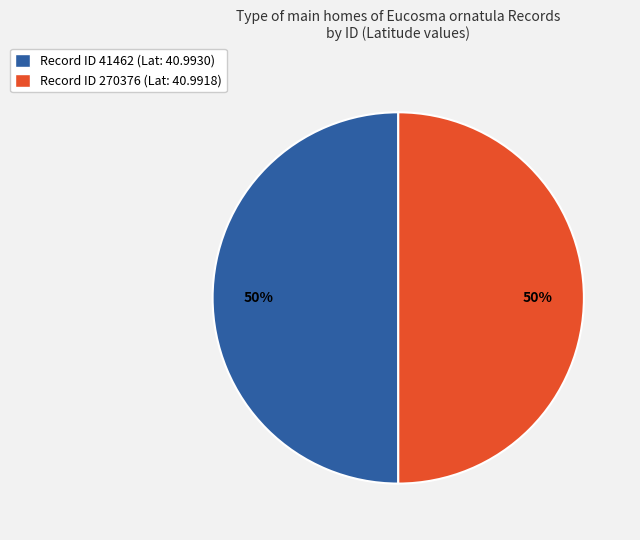

What is the ratio of the value at Record ID 41462 (Lat: 40.9930) to the value at Record ID 270376 (Lat: 40.9918)?

1.0